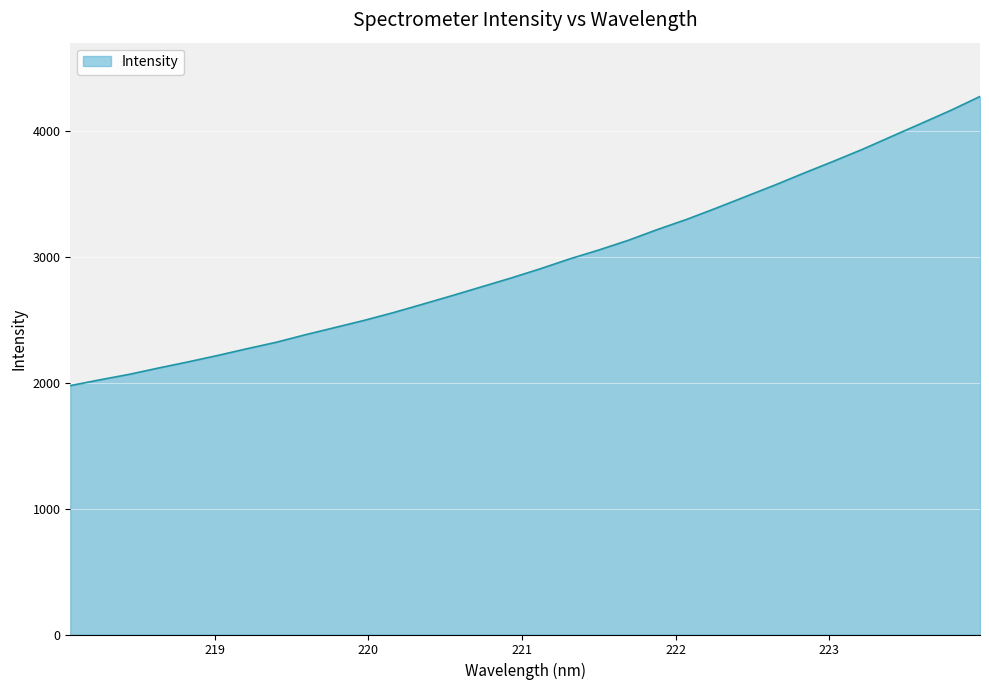

What is the maximum value shown in the chart?

4270.8